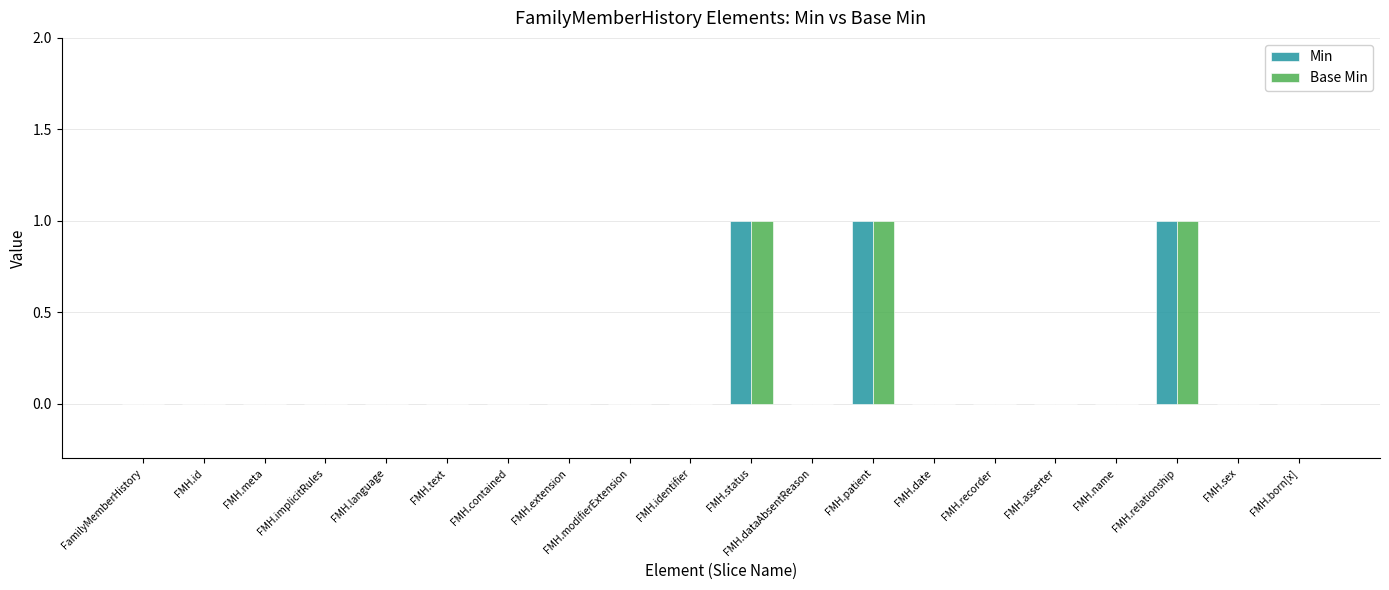

What are all the series names shown in the legend?

Min, Base Min